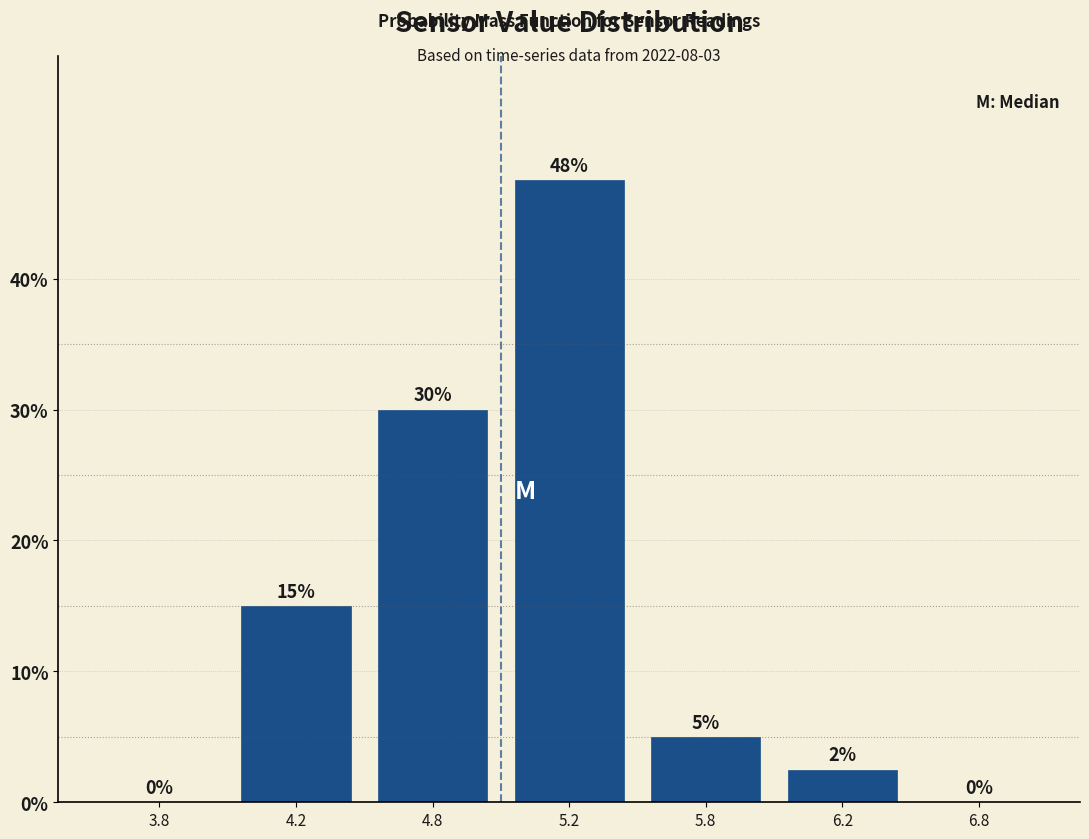

At which category does the chart reach its peak across all series?

5.2